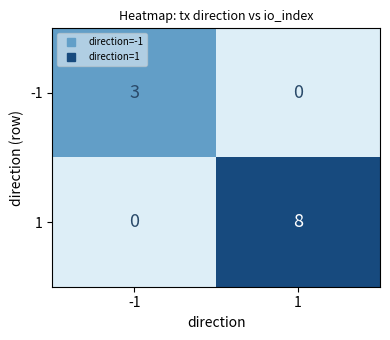

What is the difference between the maximum and minimum values in the 1 series?

8